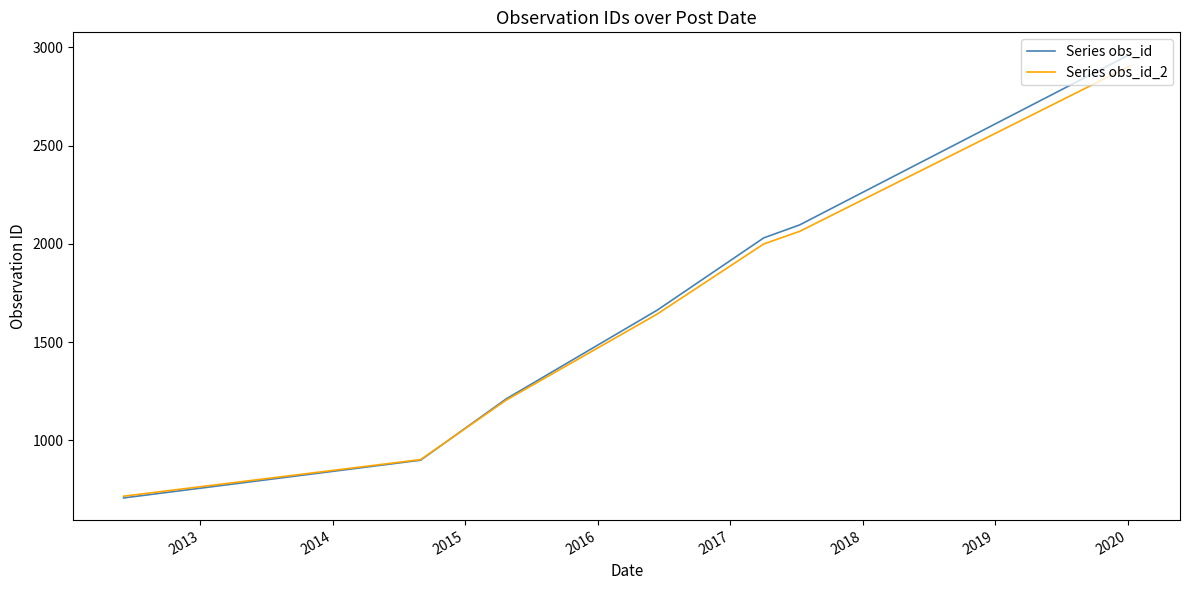

Which series has the largest range (max minus min)?

Series obs_id